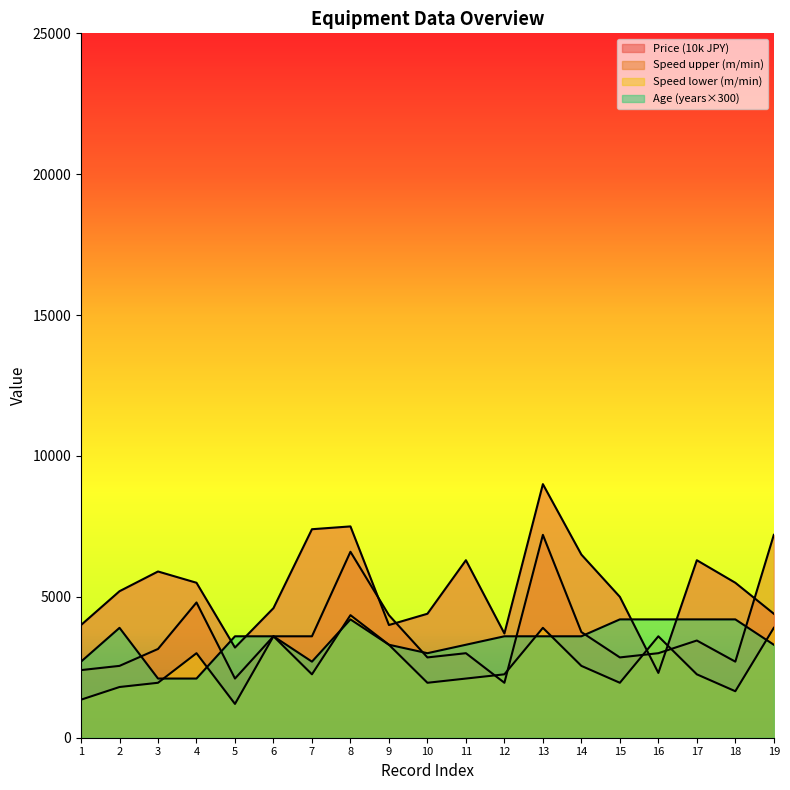

The value of Age (years) at 9 is 2097. True or false?

False